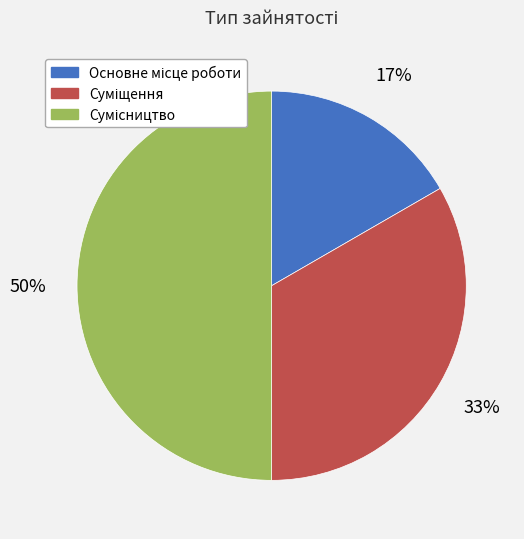

To the nearest percent, what is the average slice percentage?

33%